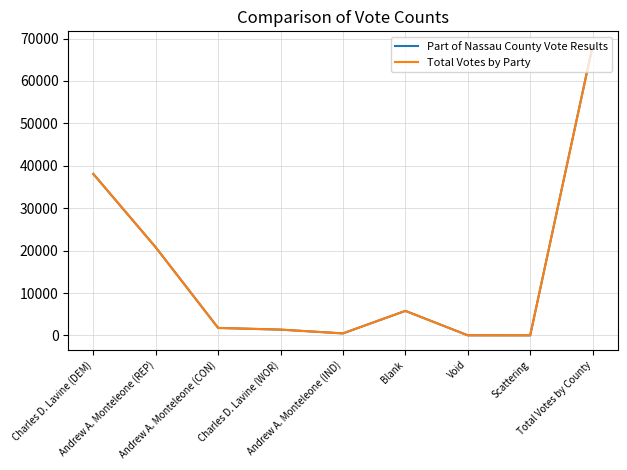

Which series has the largest total across all categories?

Part of Nassau County Vote Results